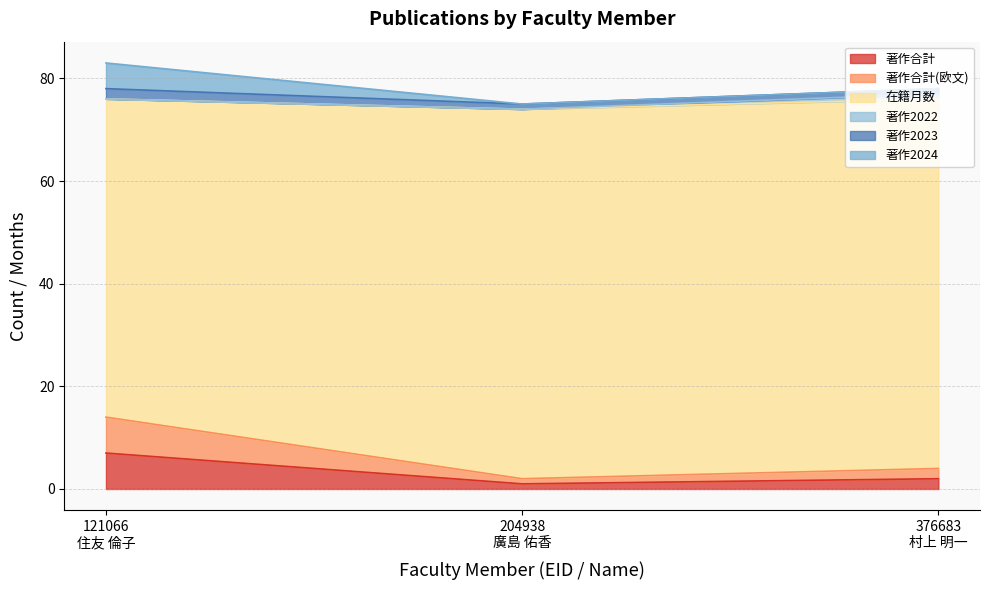

Count the number of categories in the chart.

3